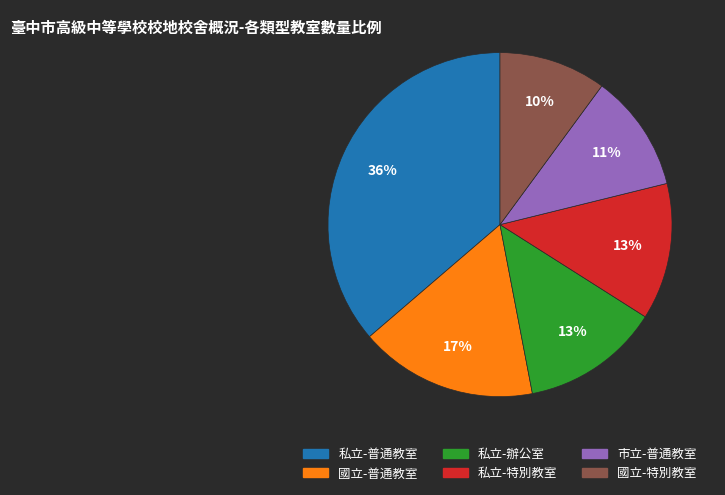

To the nearest percent, what is the average slice percentage?

17%